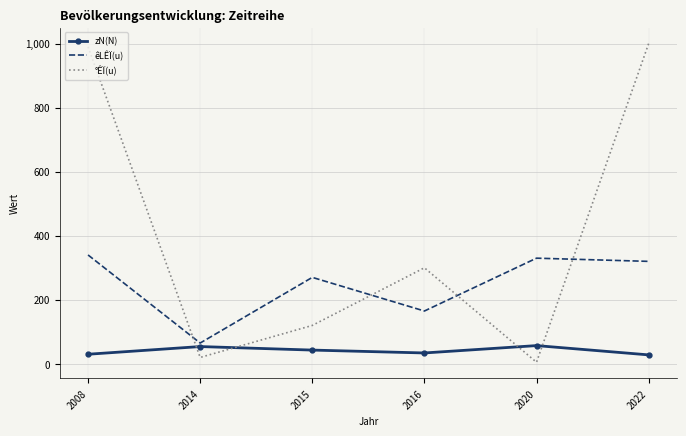

What is the total value across all series at 2008?

1360